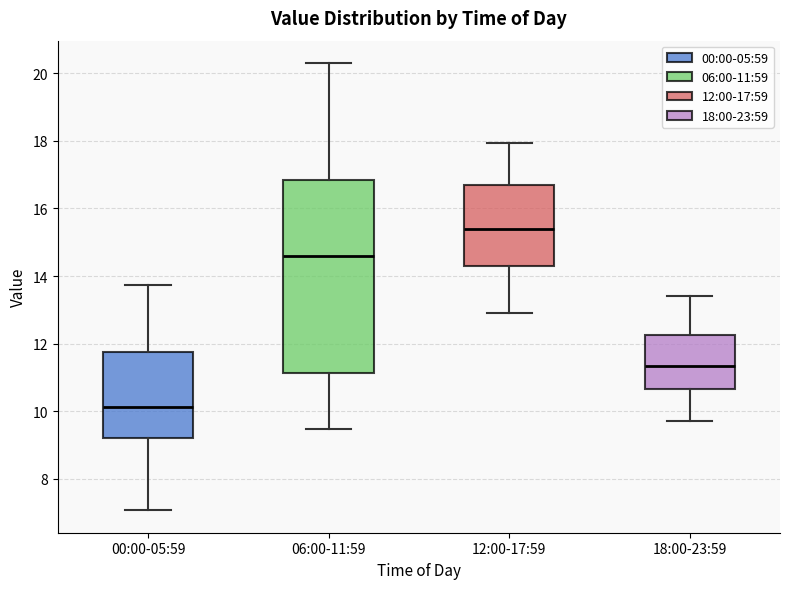

Where is the lower edge of the box for 18:00-23:59 on the y-axis? The values are not printed on the chart, so give them approximately, as read against the axis.

10.6